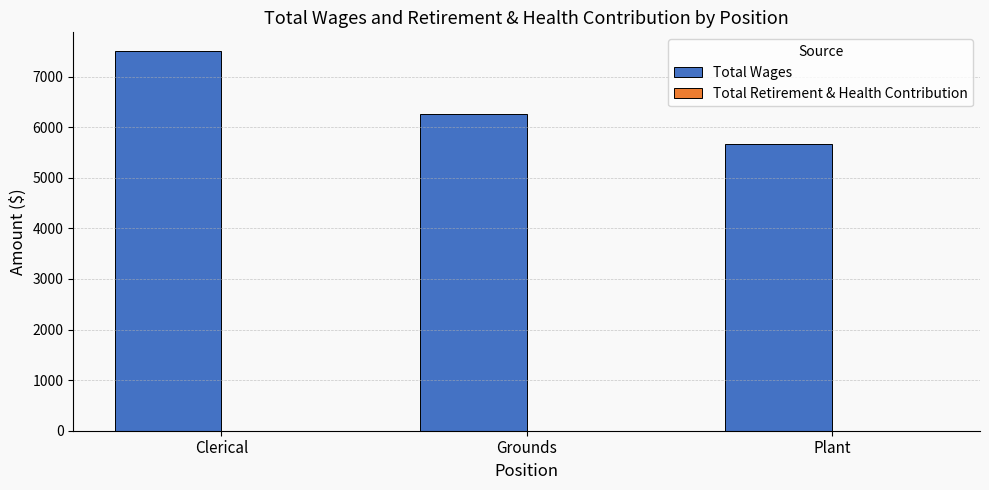

What is the label of the 1st bar from the right?

Plant